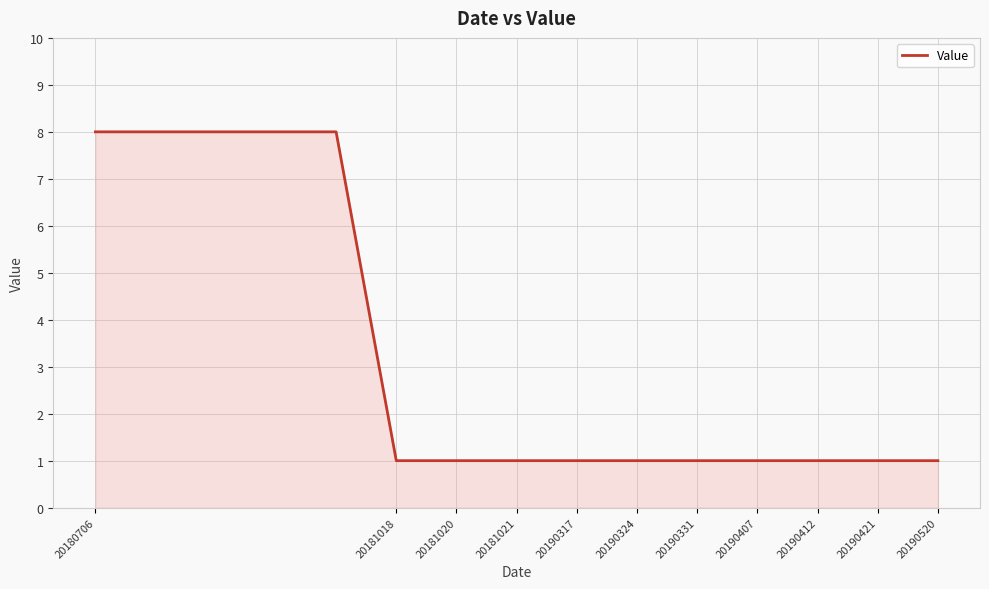

What is the difference between the maximum and minimum values?

7